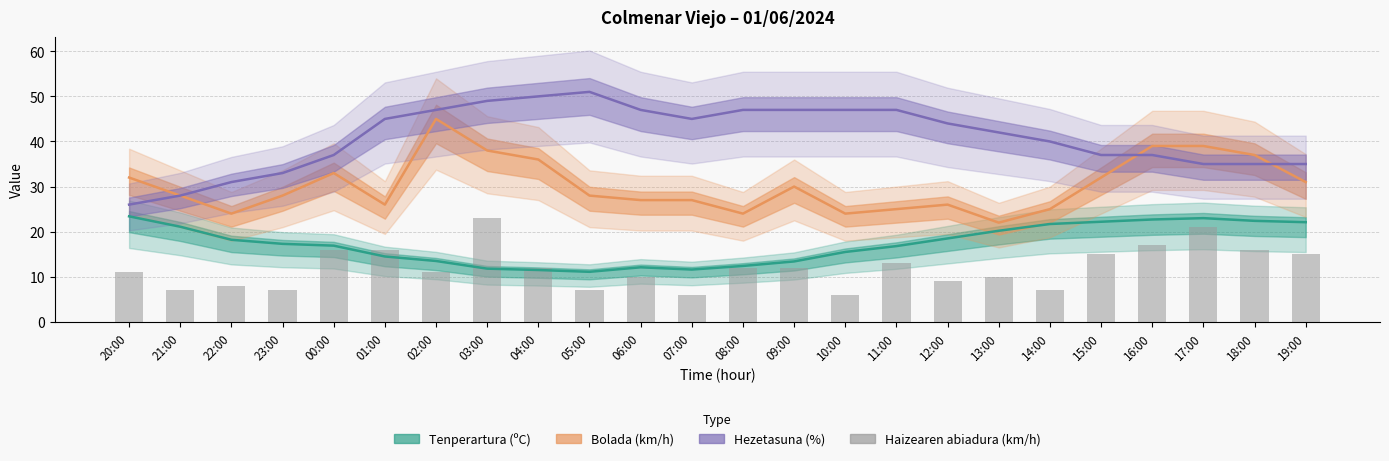

True or false: the data shows 7 at 05:00.

True